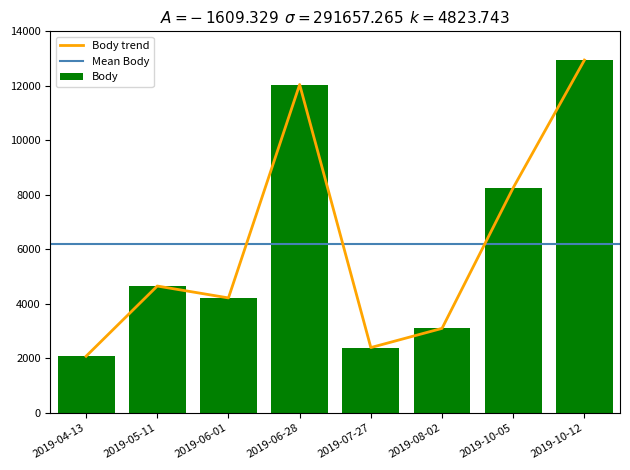

How many categories are shown in the chart?

8